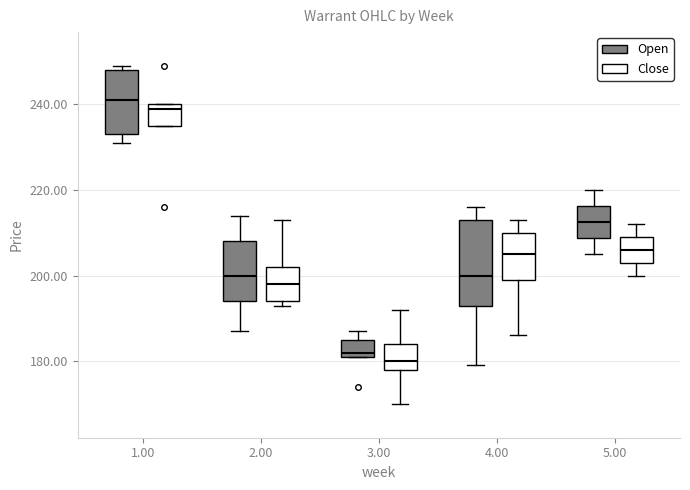

Where does the median line of the box for 2.00 (Open) sit on the y-axis? The values are not printed on the chart, so give them approximately, as read against the axis.

200